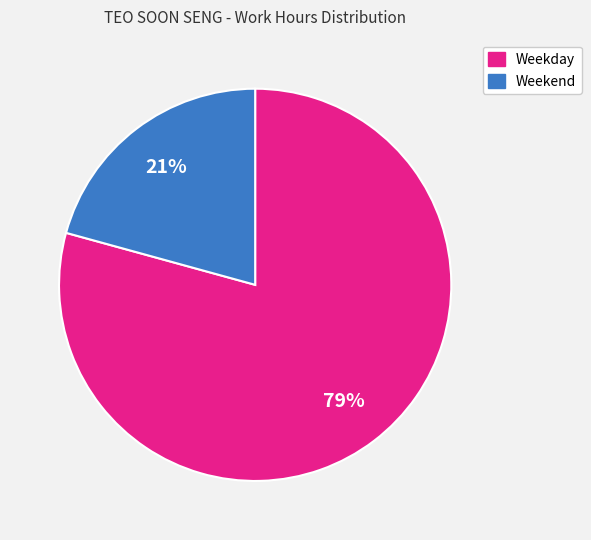

To the nearest percent, what is the average slice percentage?

50%